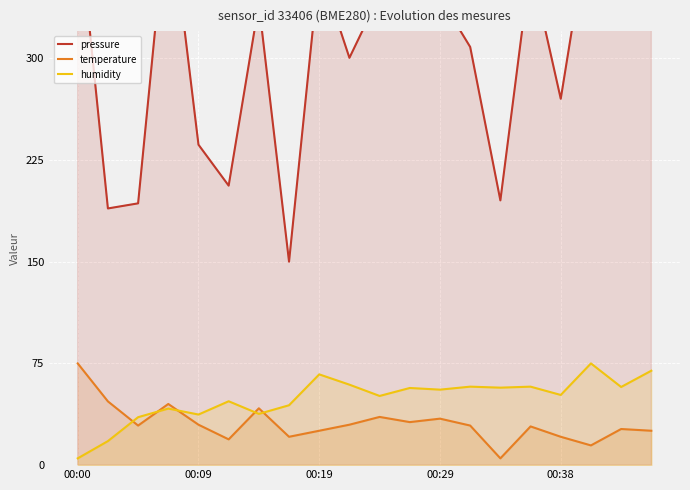

What is the label of the 5th point from the right?

15